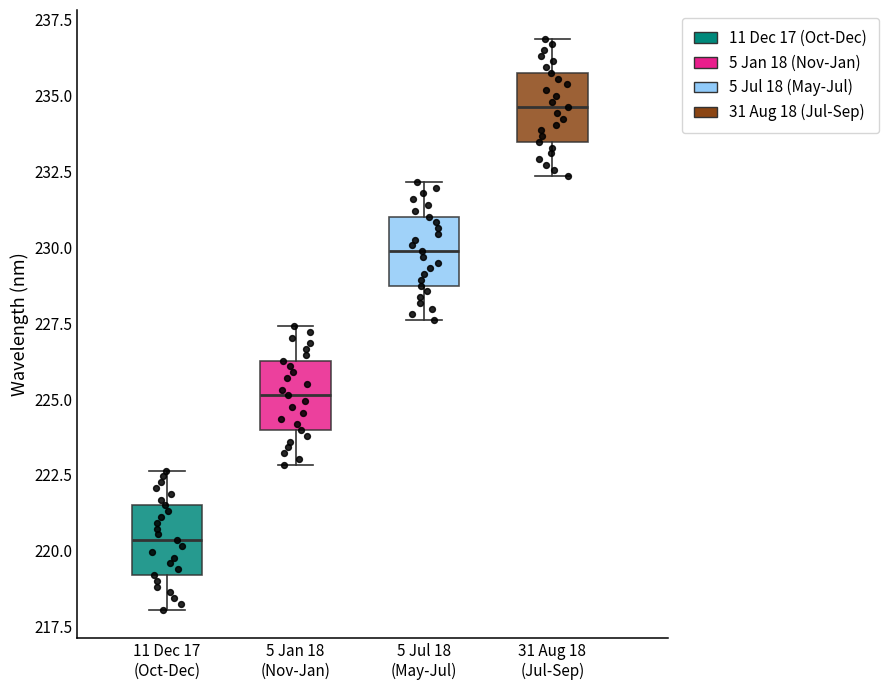

Where does the median line of the box for 31 Aug 18 (Jul-Sep) sit on the y-axis? The values are not printed on the chart, so give them approximately, as read against the axis.

234.5